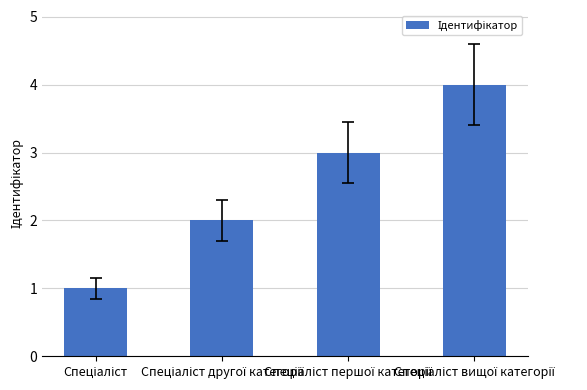

What is the sum of all values?

10